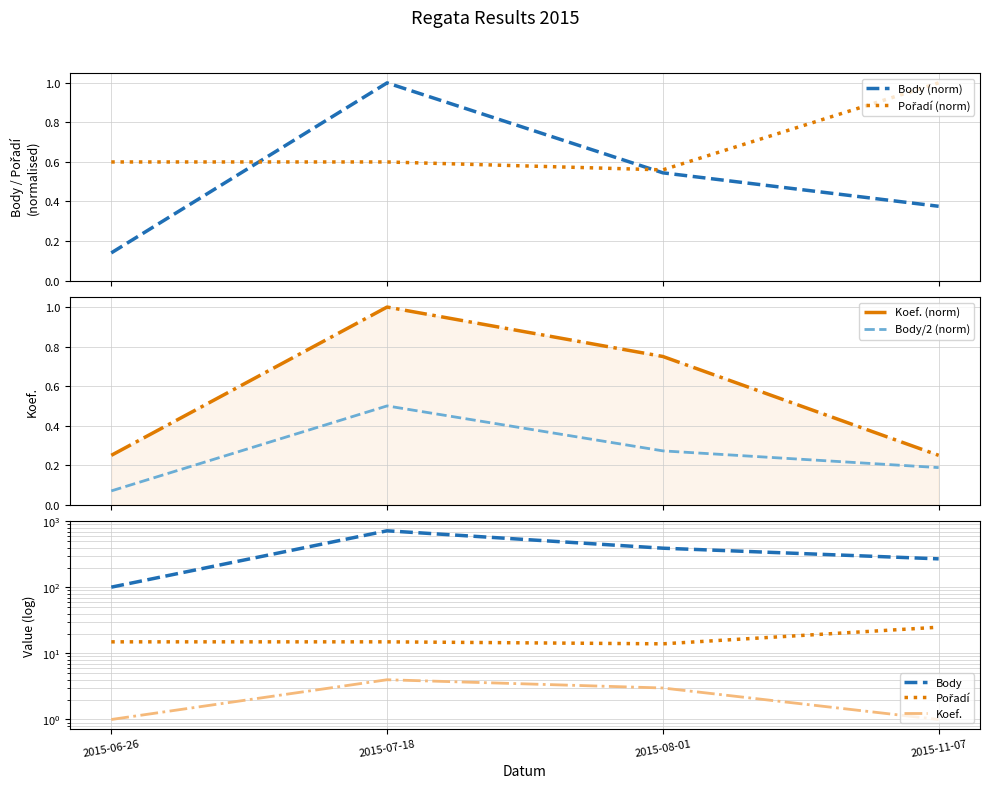

How many interior local peaks does the Body series have?

1